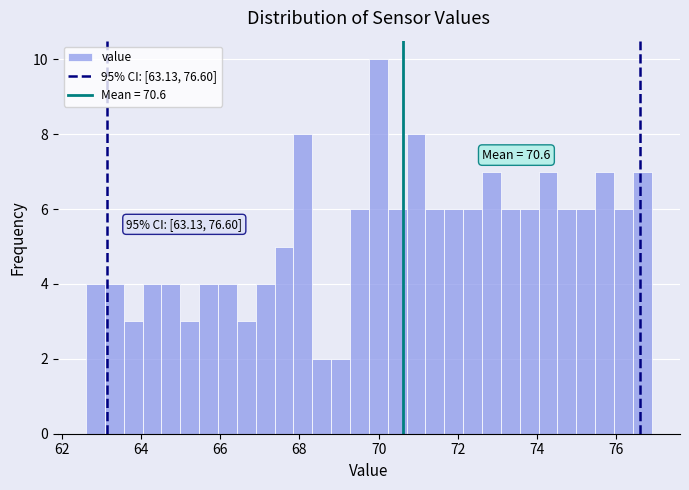

Around what value on the x-axis is the tallest bar? Give the approximate position of its centre, as read against the axis.

70.0